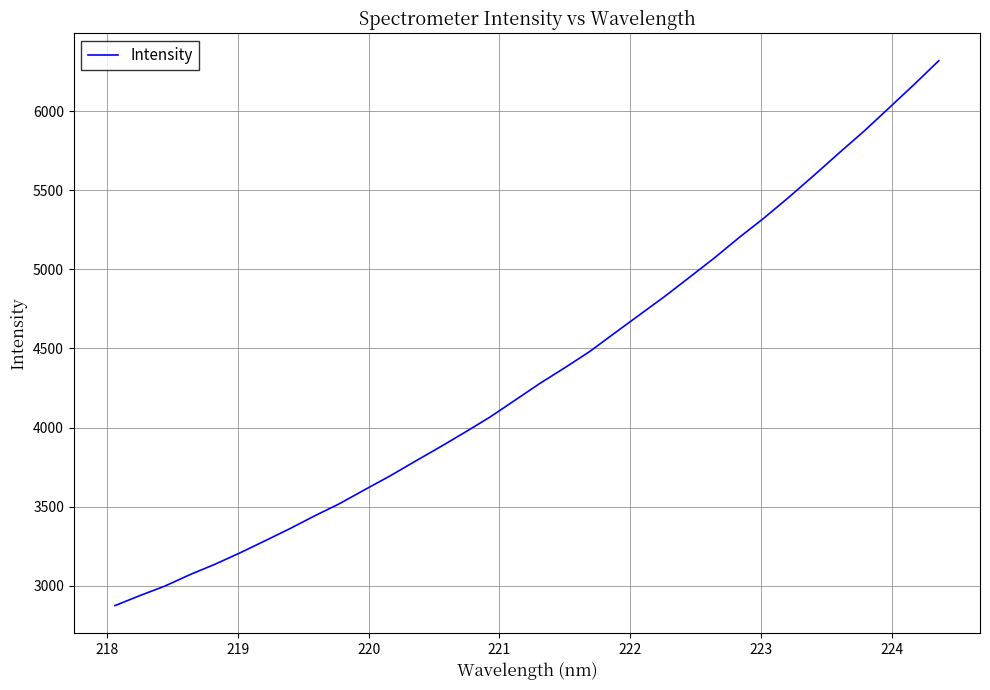

What is the difference between the maximum and minimum values?

3442.7